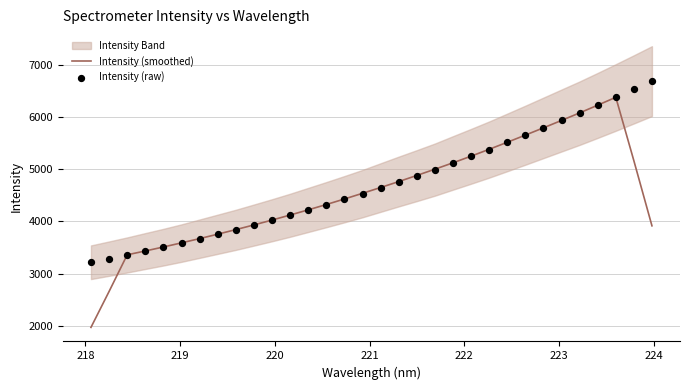

What is the highest value of the Intensity (smoothed) series?

6374.1